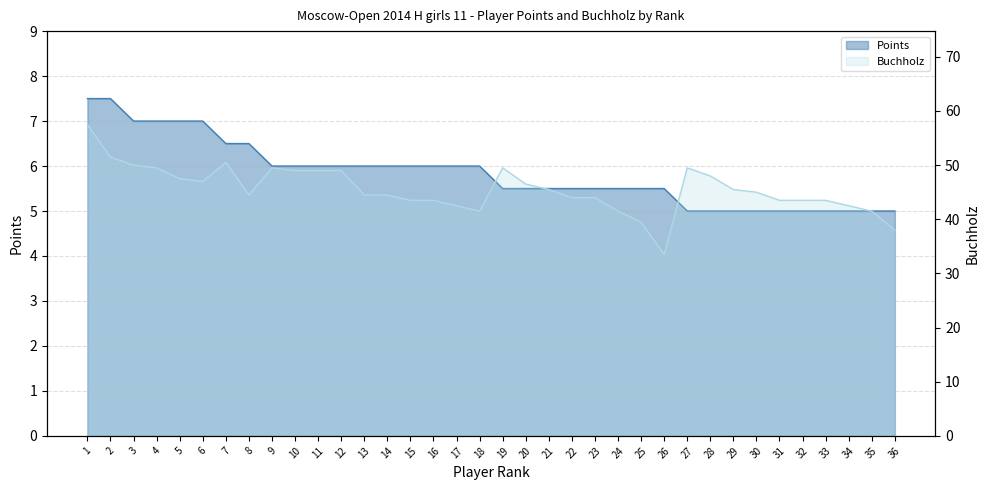

Is it true that Buchholz equals 13.5 at 24?

False